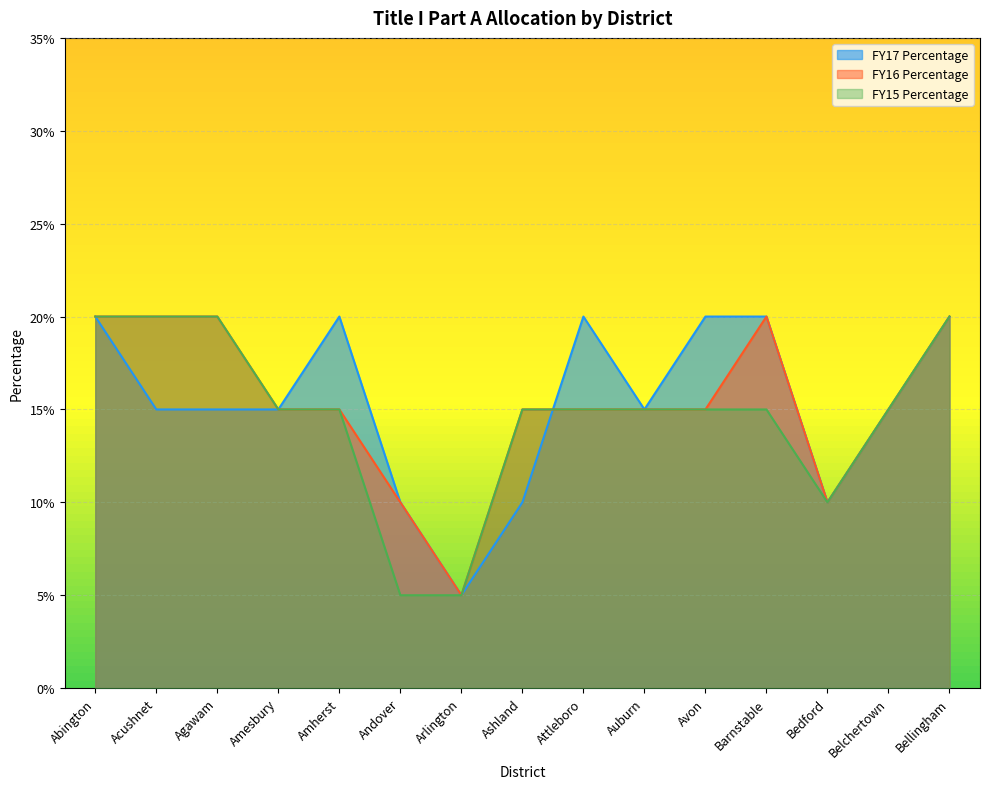

List the labels in order of FY15 Percentage value, largest first.

Abington, Acushnet, Agawam, Bellingham, Amesbury, Amherst, Ashland, Attleboro, Auburn, Avon, Barnstable, Belchertown, Bedford, Andover, Arlington